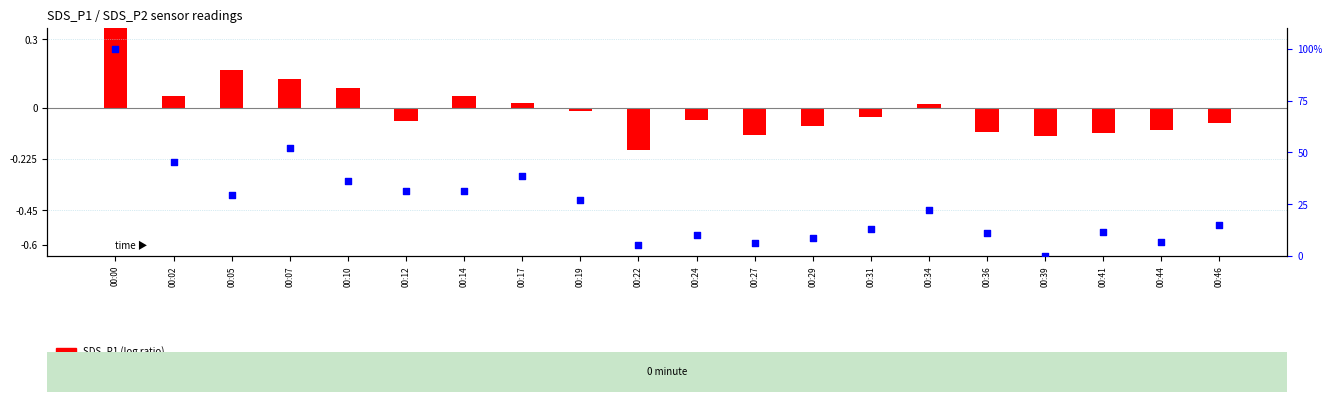

What is the change in value from 00:05 to 00:17?

+8.9